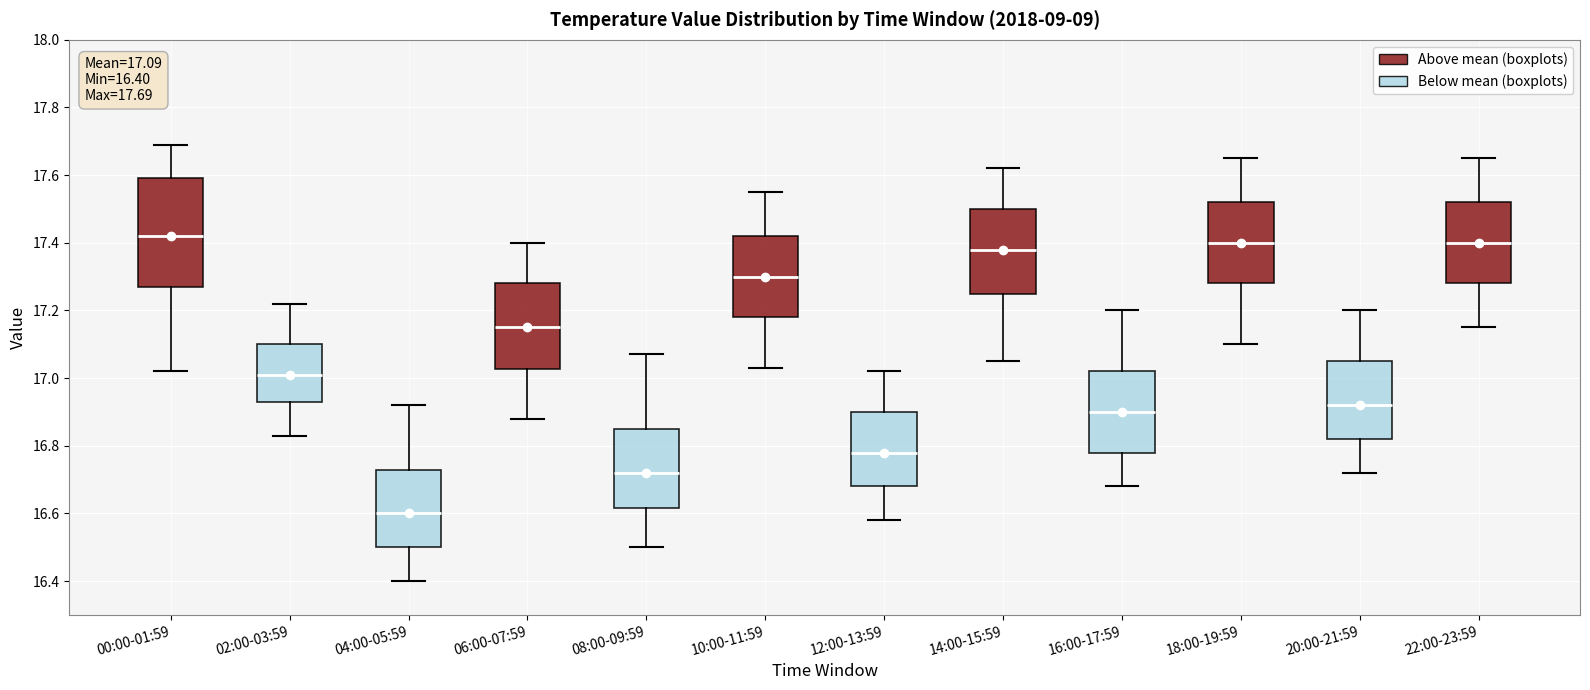

Comparing the boxes themselves (not the whiskers), which one is the tallest?

00:00-01:59